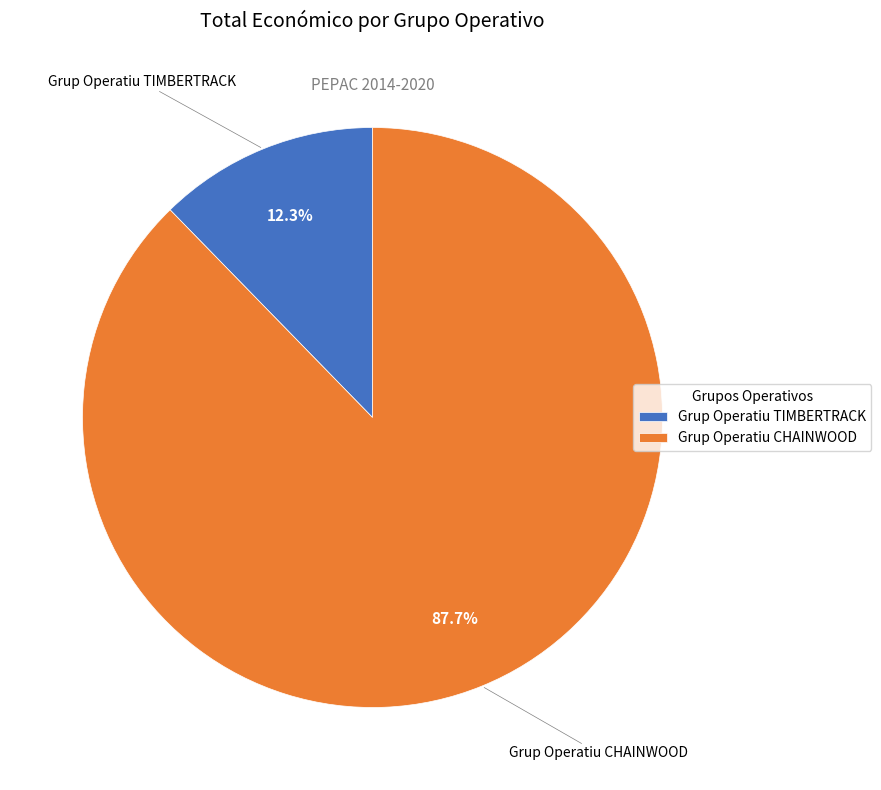

Between Grup Operatiu CHAINWOOD and Grup Operatiu TIMBERTRACK, which is larger?

Grup Operatiu CHAINWOOD